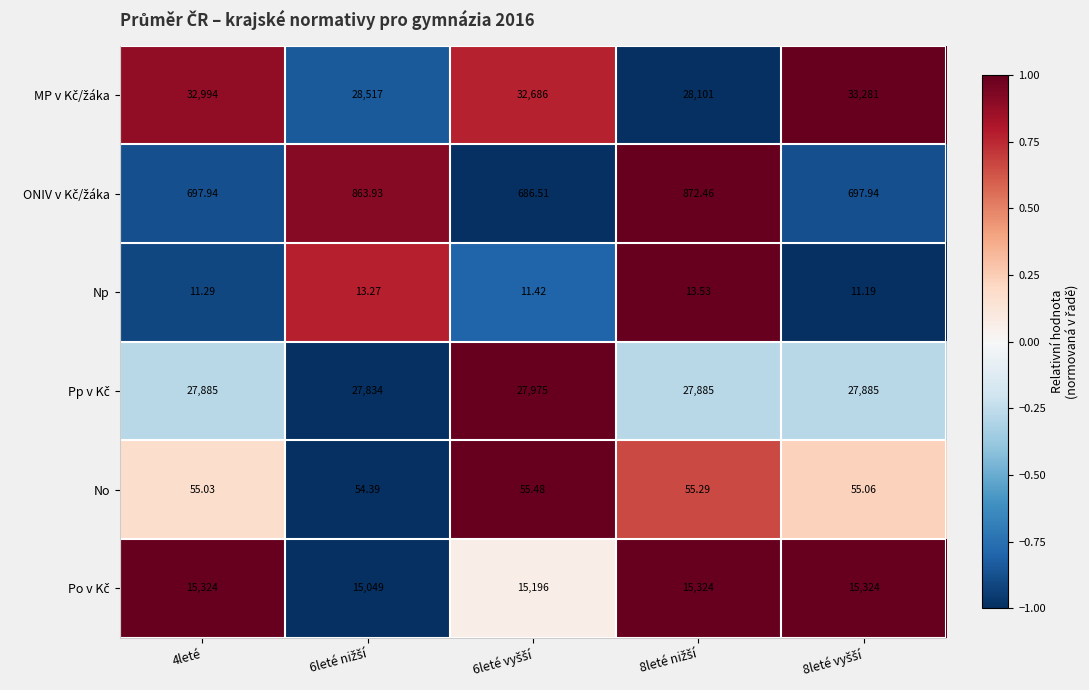

How many series are shown in this chart?

6